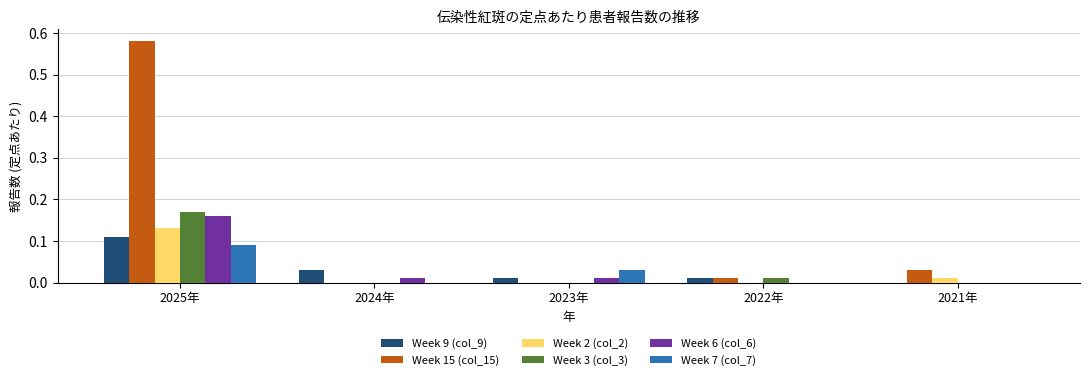

Are the bars grouped side by side (vs. stacked)?

Yes